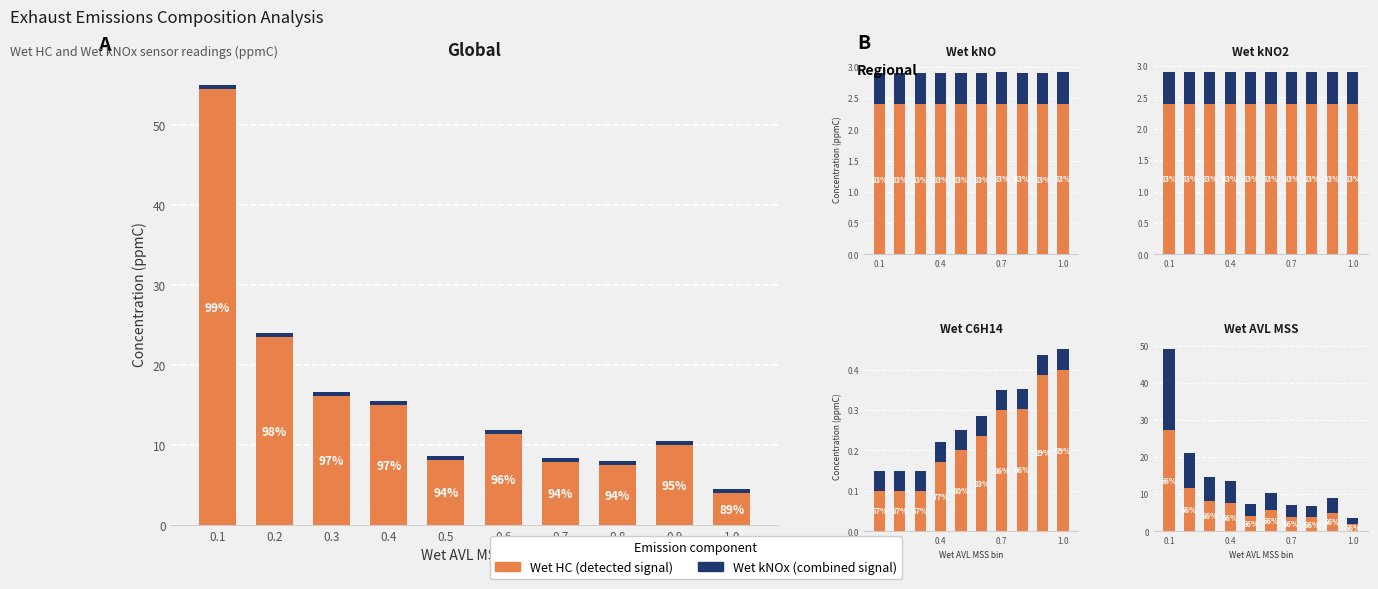

Between 0.7 and 0.9, which series saw the biggest shift?

Wet HC (bottom)